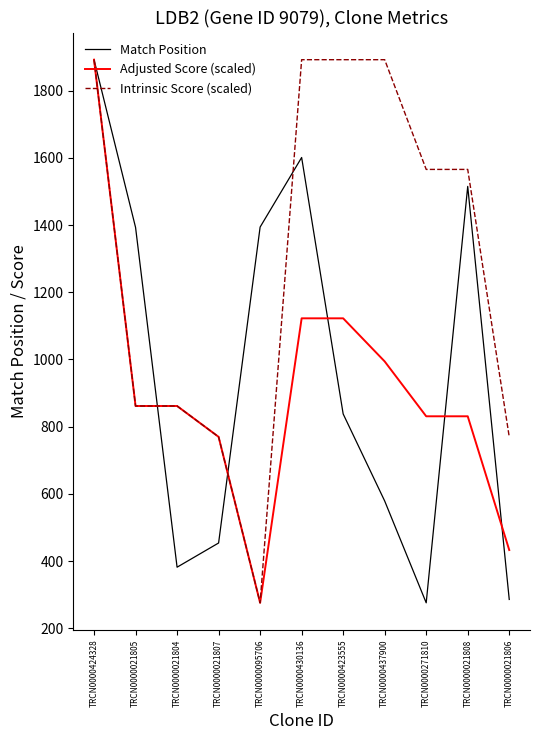

Which series changed the most between TRCN0000424328 and TRCN0000021806?

Match Position